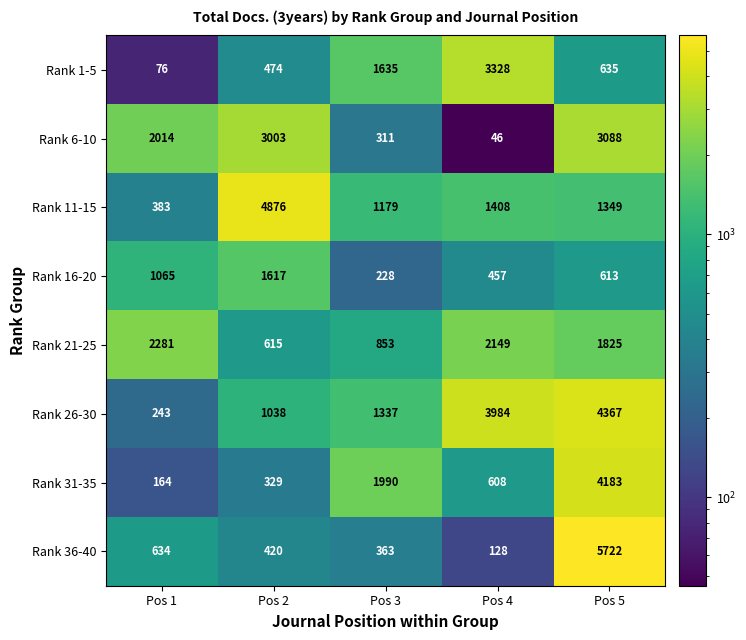

What is the difference between the maximum and minimum values in the Rank 16-20 series?

1389